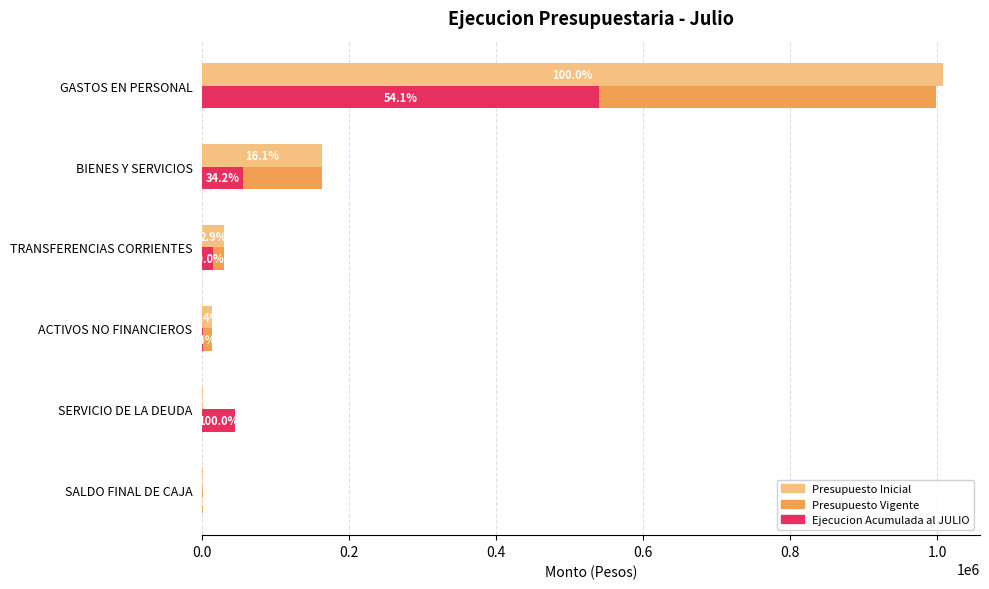

Which series has the largest total across all categories?

Presupuesto Vigente